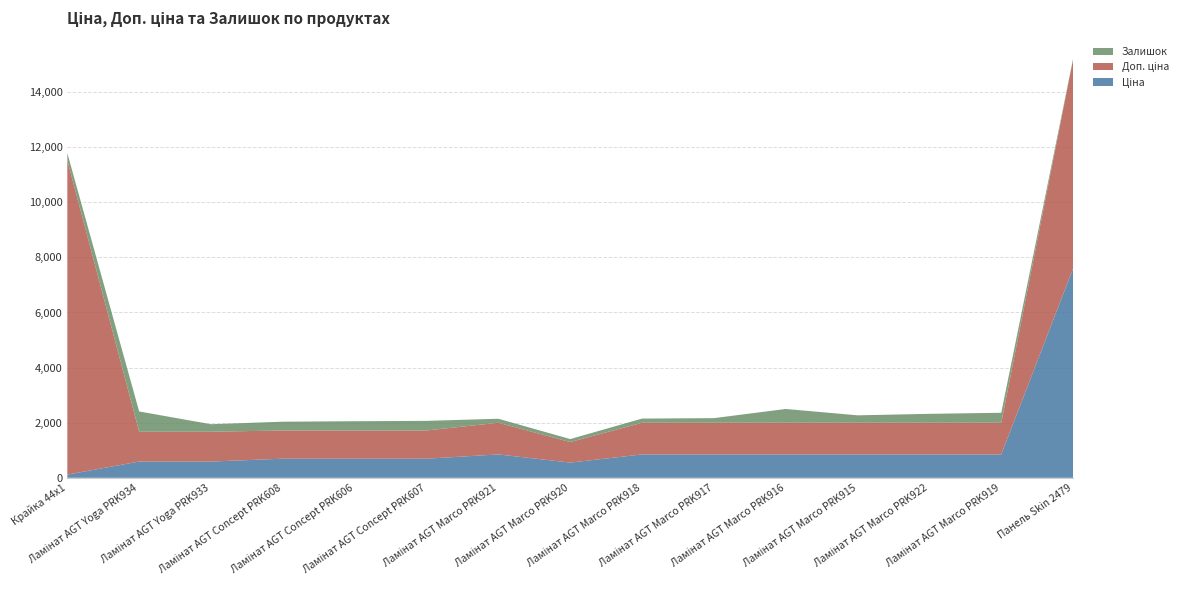

Reading left to right, extract all data points from this chart.

Ціна: Крайка 44x1=114.1	Ламінат AGT Yoga PRK934=589.9	Ламінат AGT Yoga PRK933=589.9	Ламінат AGT Concept PRK608=693.7	Ламінат AGT Concept PRK606=693.7	Ламінат AGT Concept PRK607=693.7	Ламінат AGT Marco PRK921=848.4	Ламінат AGT Marco PRK920=551.5	Ламінат AGT Marco PRK918=848.4	Ламінат AGT Marco PRK917=848.4	Ламінат AGT Marco PRK916=848.4	Ламінат AGT Marco PRK915=848.4	Ламінат AGT Marco PRK922=848.4	Ламінат AGT Marco PRK919=848.4	Панель Skin 2479=7596.5
Доп. ціна: Крайка 44x1=11410.0	Ламінат AGT Yoga PRK934=1081.7	Ламінат AGT Yoga PRK933=1081.7	Ламінат AGT Concept PRK608=1024.6	Ламінат AGT Concept PRK606=1024.6	Ламінат AGT Concept PRK607=1024.6	Ламінат AGT Marco PRK921=1149.7	Ламінат AGT Marco PRK920=747.0	Ламінат AGT Marco PRK918=1149.7	Ламінат AGT Marco PRK917=1149.7	Ламінат AGT Marco PRK916=1149.7	Ламінат AGT Marco PRK915=1149.7	Ламінат AGT Marco PRK922=1149.7	Ламінат AGT Marco PRK919=1149.7	Панель Skin 2479=7596.5
Залишок: Крайка 44x1=260.0	Ламінат AGT Yoga PRK934=736.0	Ламінат AGT Yoga PRK933=273.0	Ламінат AGT Concept PRK608=318.0	Ламінат AGT Concept PRK606=335.0	Ламінат AGT Concept PRK607=348.0	Ламінат AGT Marco PRK921=145.0	Ламінат AGT Marco PRK920=107.0	Ламінат AGT Marco PRK918=151.0	Ламінат AGT Marco PRK917=167.0	Ламінат AGT Marco PRK916=500.0	Ламінат AGT Marco PRK915=269.0	Ламінат AGT Marco PRK922=323.0	Ламінат AGT Marco PRK919=362.0	Панель Skin 2479=20.0